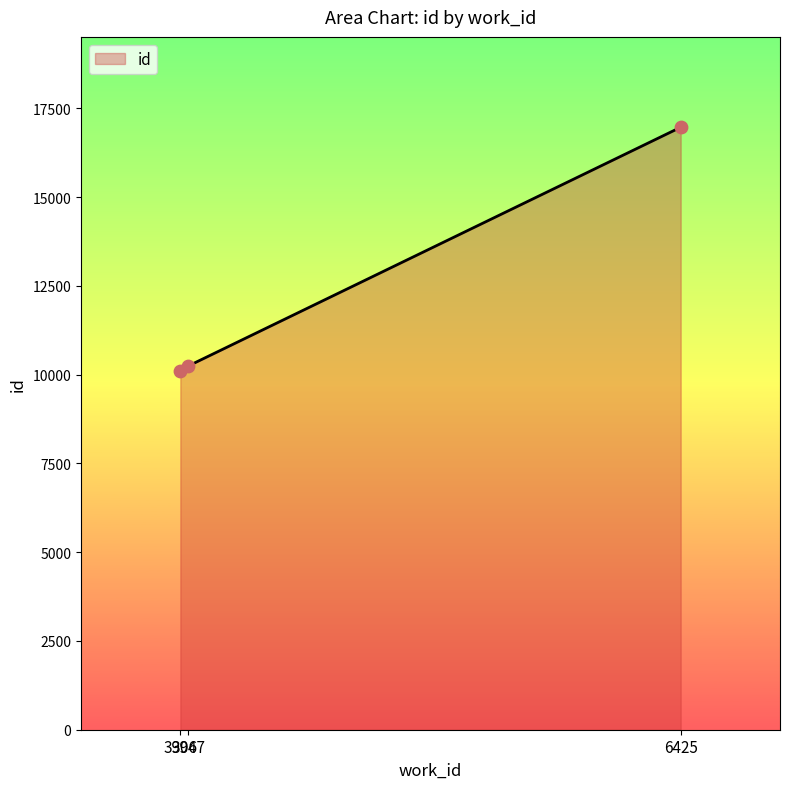

Which has a higher value, 3906 or 6425?

6425